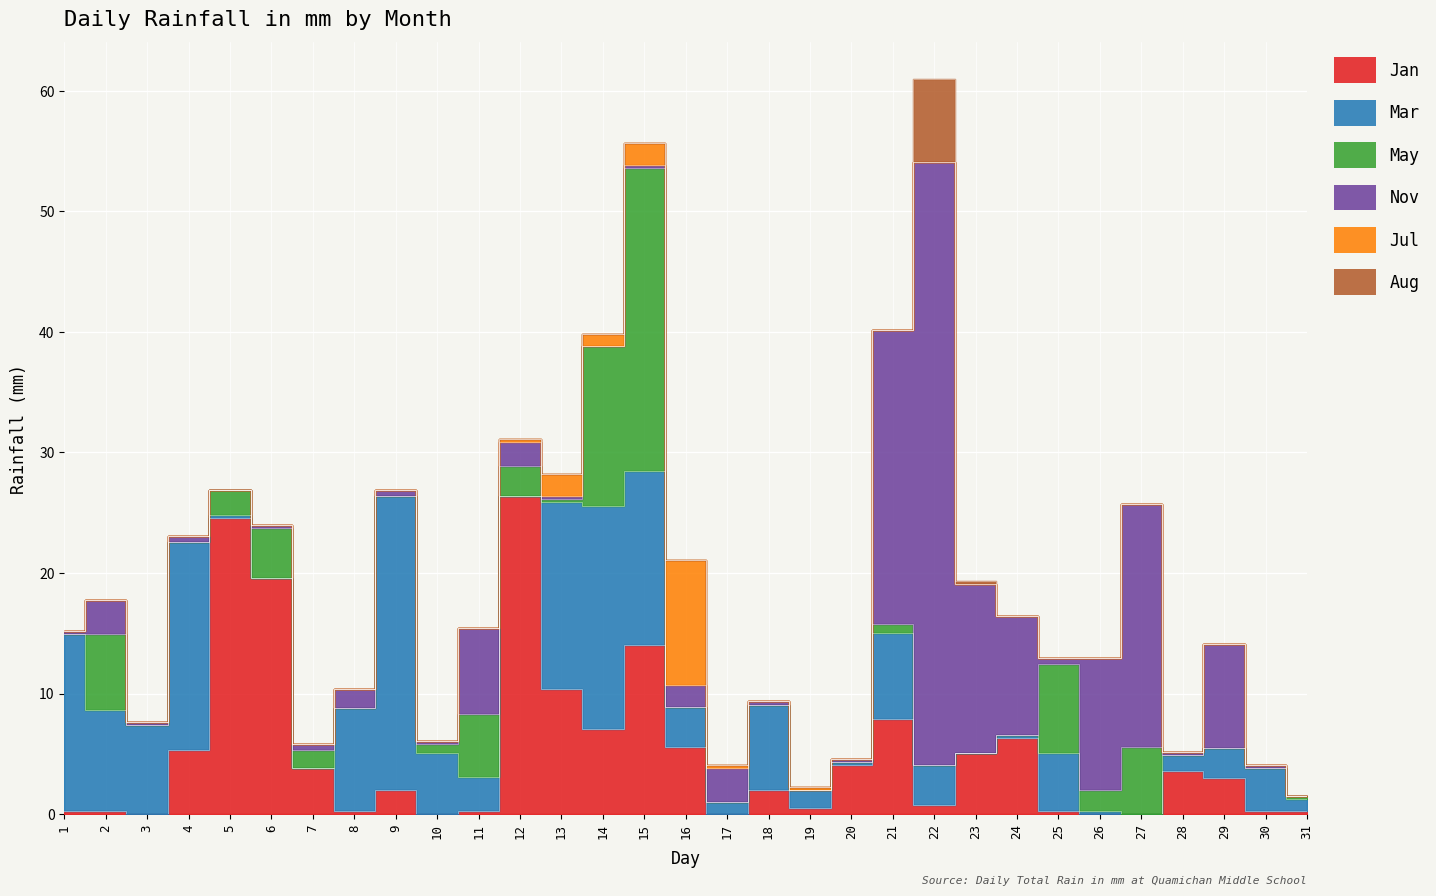

Is this an area chart (filled region under the line)?

No